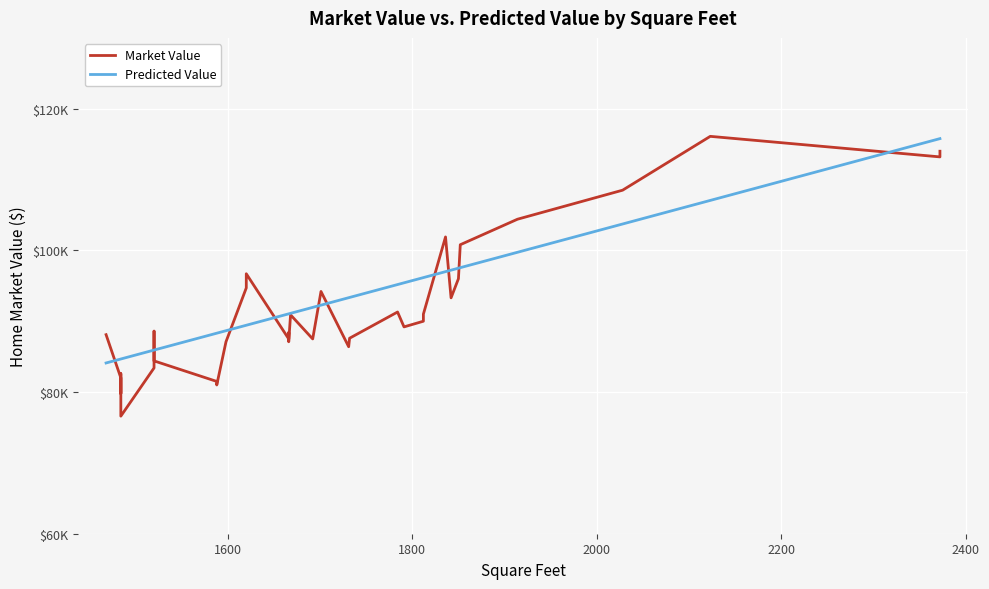

Reading left to right, transcribe all the data shown in this chart.

Market Value: 88100.0	82000.0	79800.0	82600.0	78800.0	76600.0	83400.0	88100.0	88600.0	87600.0	84400.0	81500.0	81000.0	87100.0	94700.0	96700.0	87500.0	88400.0	87100.0	90900.0	87500.0	94200.0	86400.0	87600.0	91300.0	89200.0	90000.0	91000.0	101900.0	93300.0	96000.0	100800.0	104400.0	108500.0	116100.0	113200.0	114000.0
Predicted Value: 84105.8	84666.4	84666.4	84666.4	84666.4	84666.4	85927.7	85927.7	85927.7	85927.7	85927.7	88310.2	88310.2	88660.5	89431.3	89431.3	91043.0	91043.0	91043.0	91113.0	91953.9	92269.2	93320.3	93355.4	95177.2	95422.5	96158.2	96158.2	96999.1	97209.3	97489.6	97559.7	99731.9	103726.0	107054.4	115778.4	115778.4